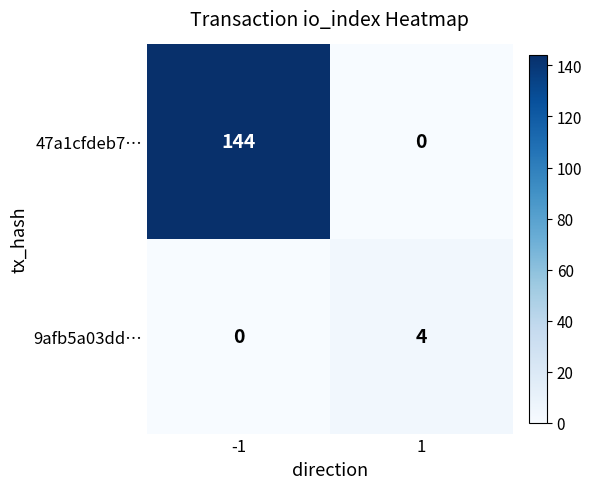

How many distinct data groups are displayed?

2